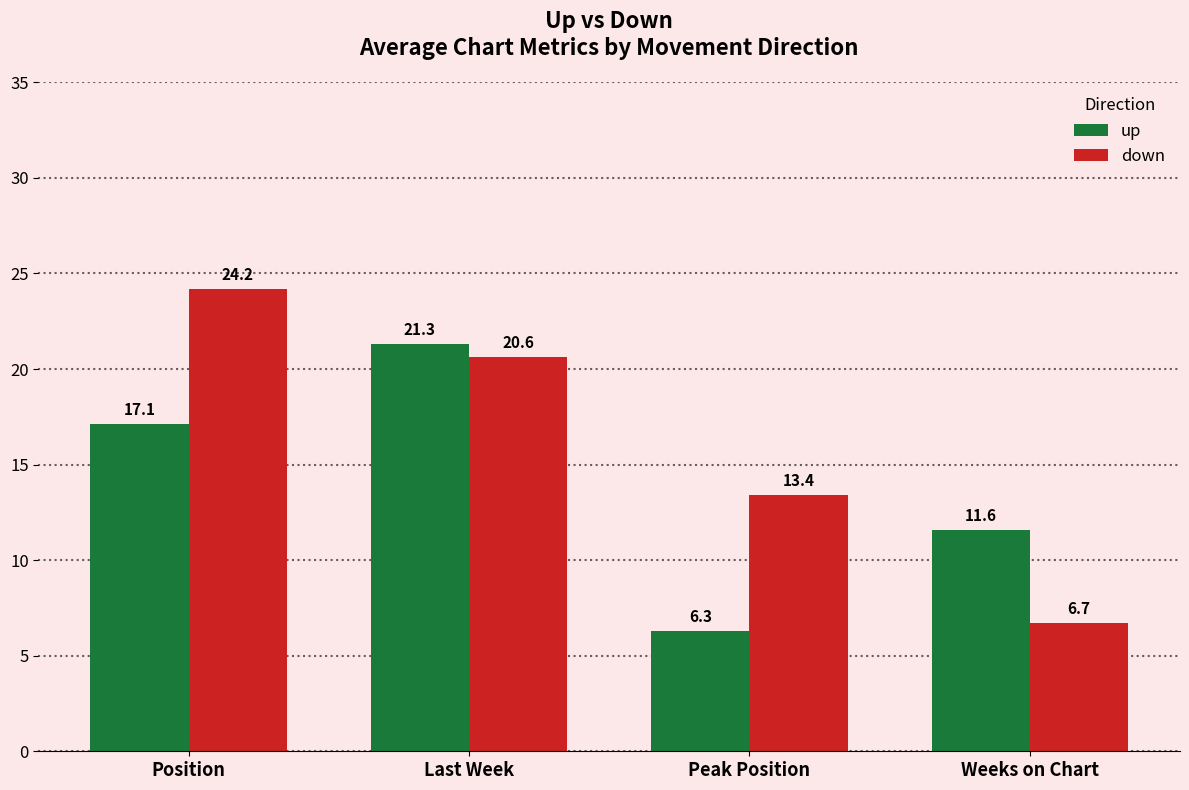

What is the total value across all series at Position?

41.4